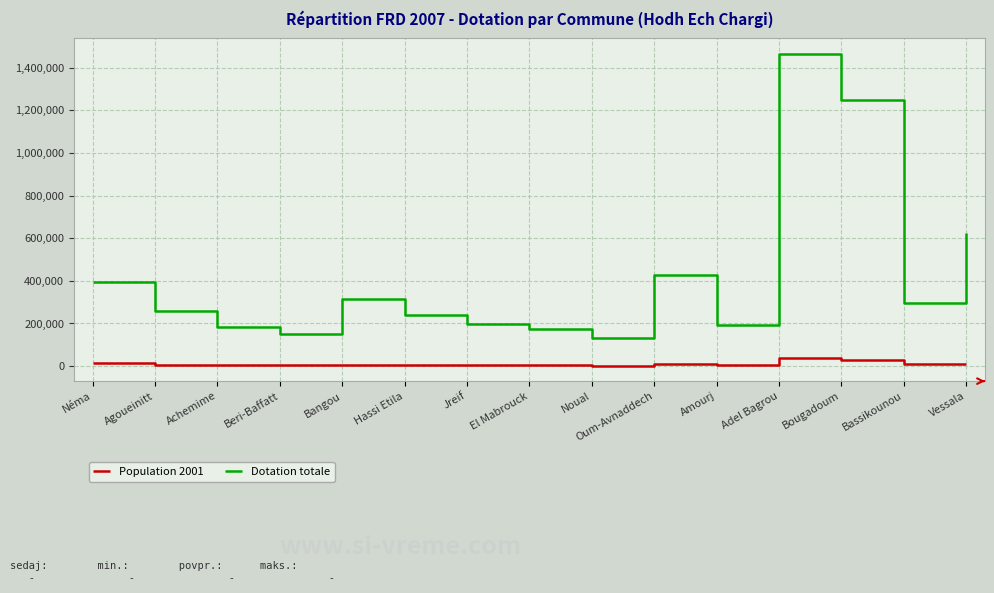

What is the difference between the maximum and minimum values in the Population 2001 series?

33462.0